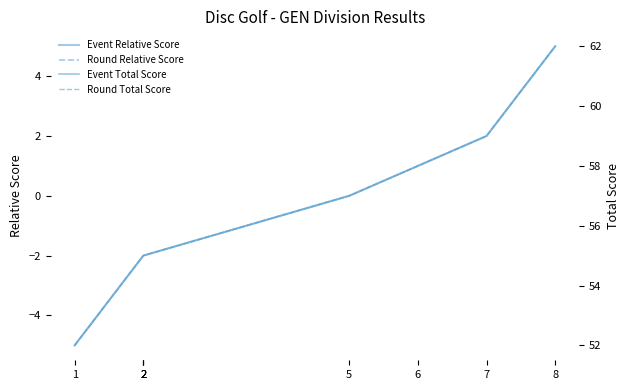

Is the value of Event Relative Score at 1 greater than the value of Event Total Score at 5?

No